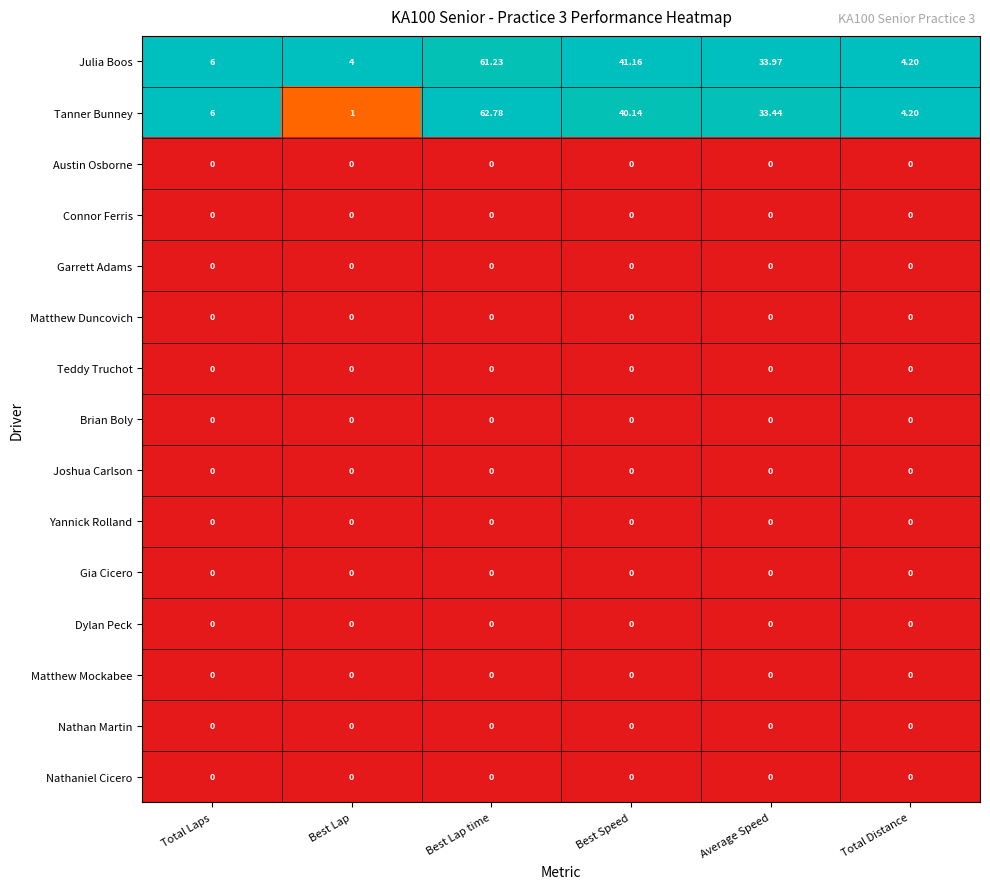

Which series has the largest range (max minus min)?

Tanner Bunney